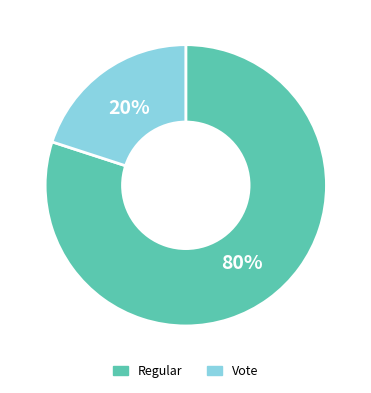

Count the number of slices in the pie.

2